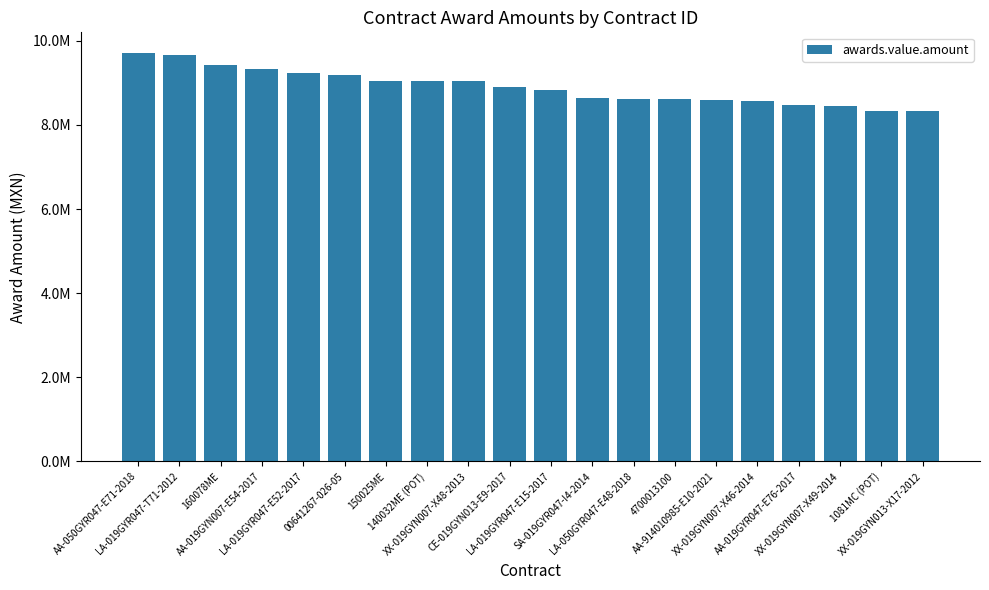

True or false: the data shows 13249941.6 at LA-019GYR047-T71-2012.

False